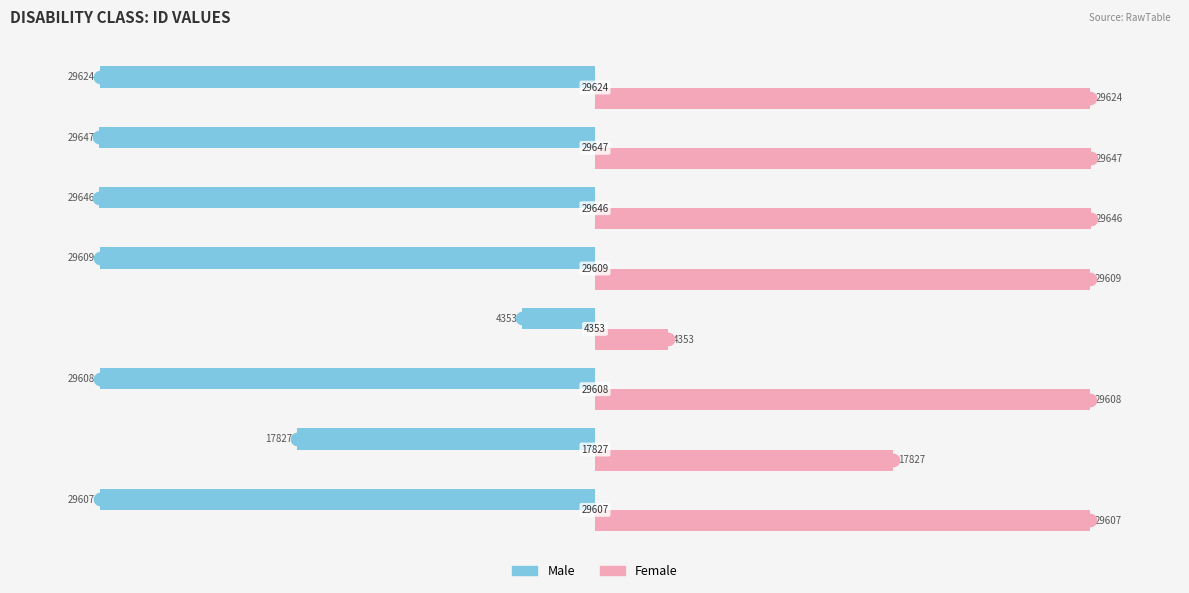

List the series in order of their peak value, lowest first.

Male, Female